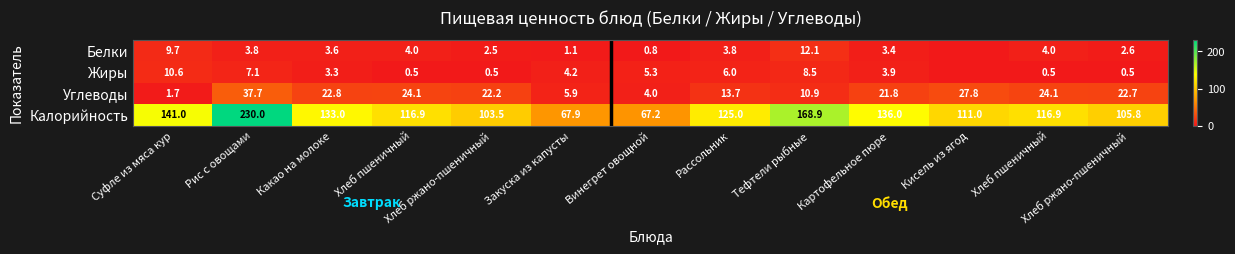

What is the difference between the highest and lowest values at Рассольник?

121.2